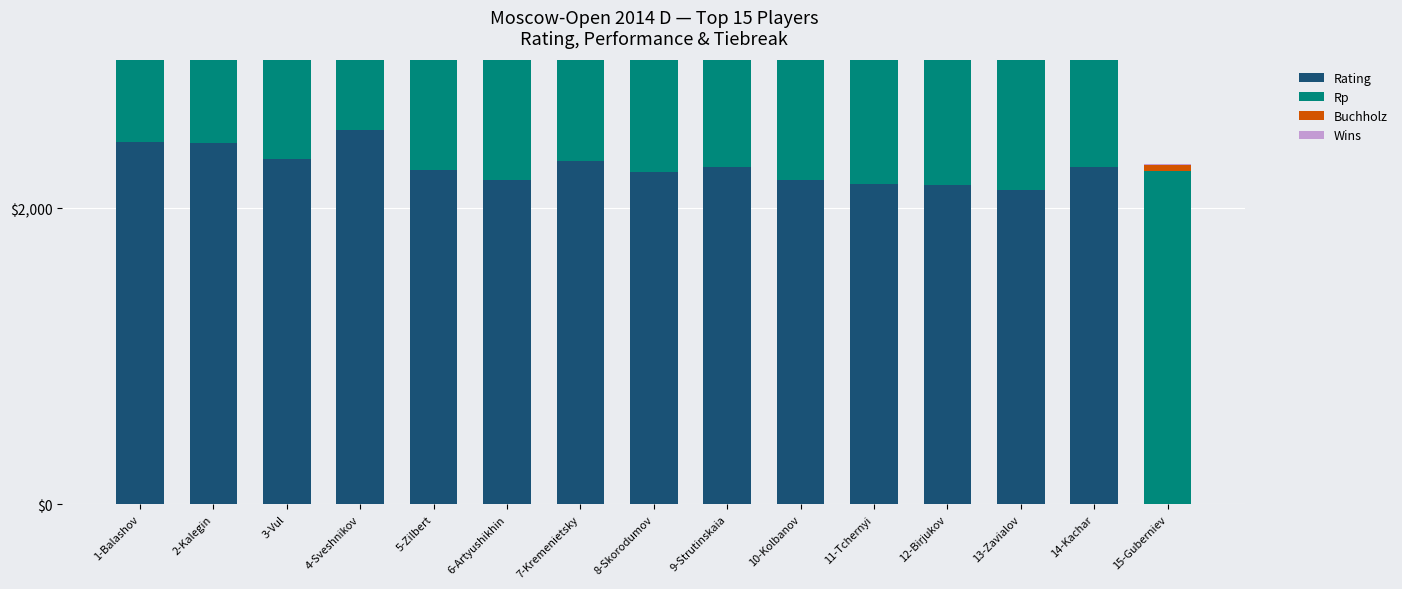

How many positive values does the Rating series have?

14